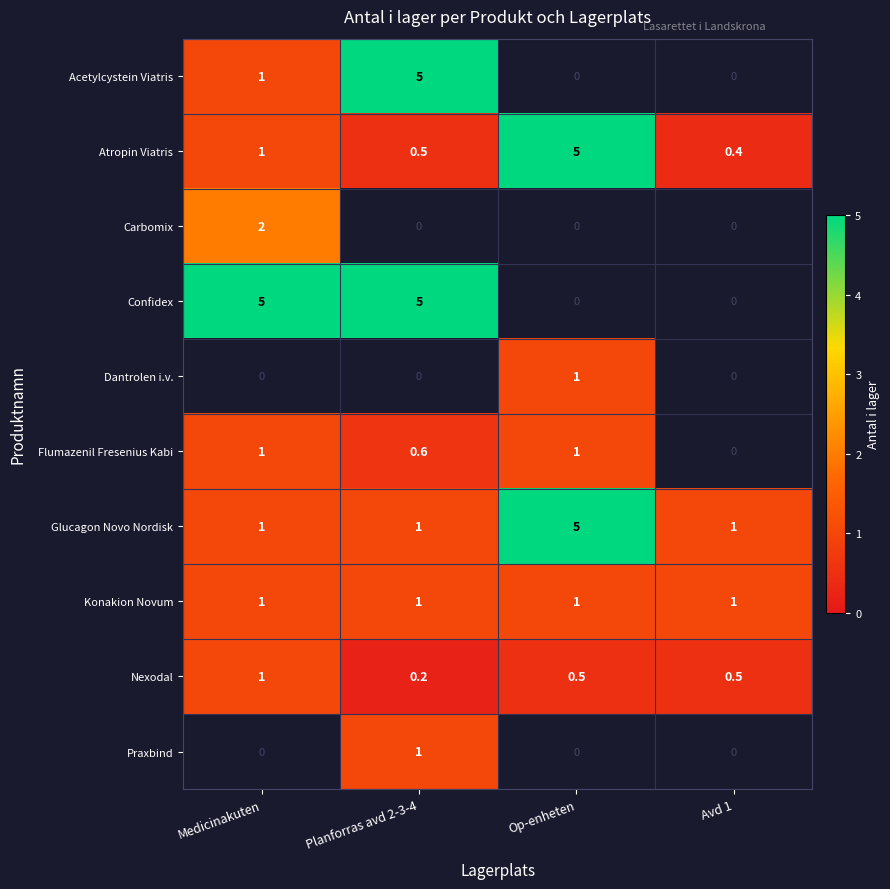

What is the maximum value for Konakion Novum?

1.0